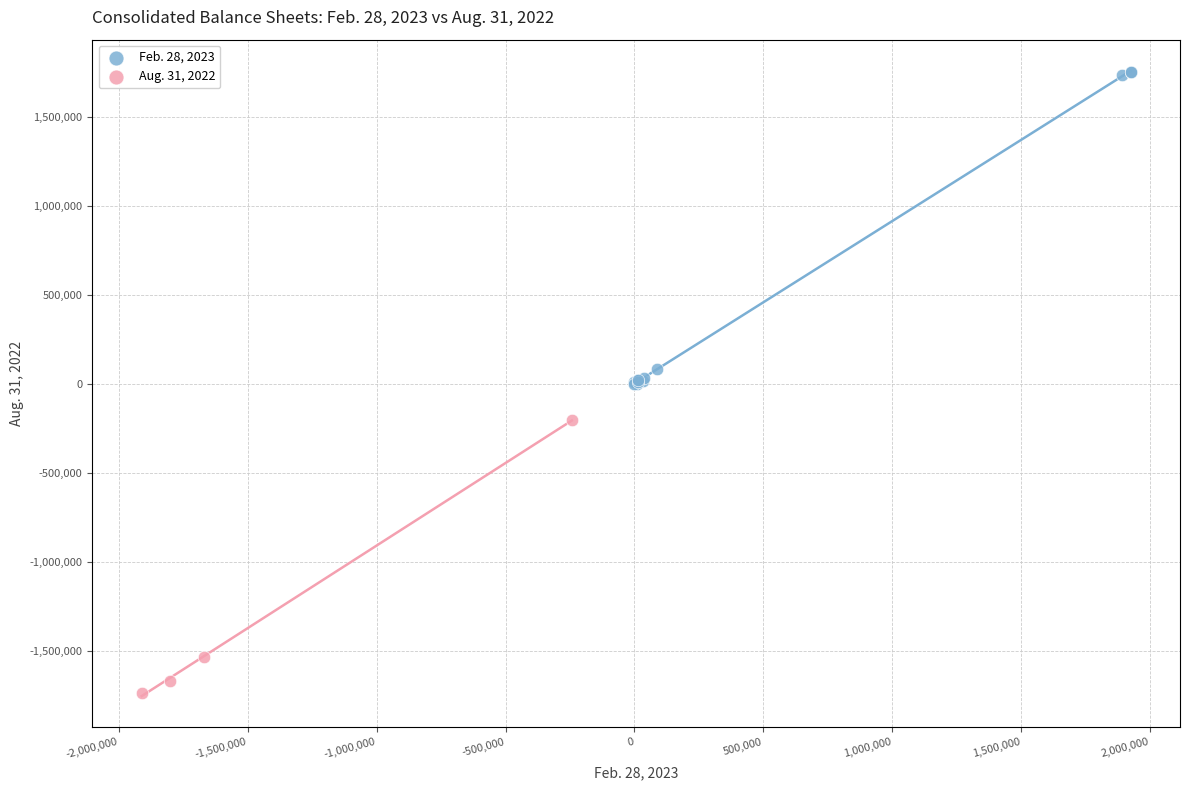

Which series has the largest Y range (max minus min)?

Feb. 28, 2023